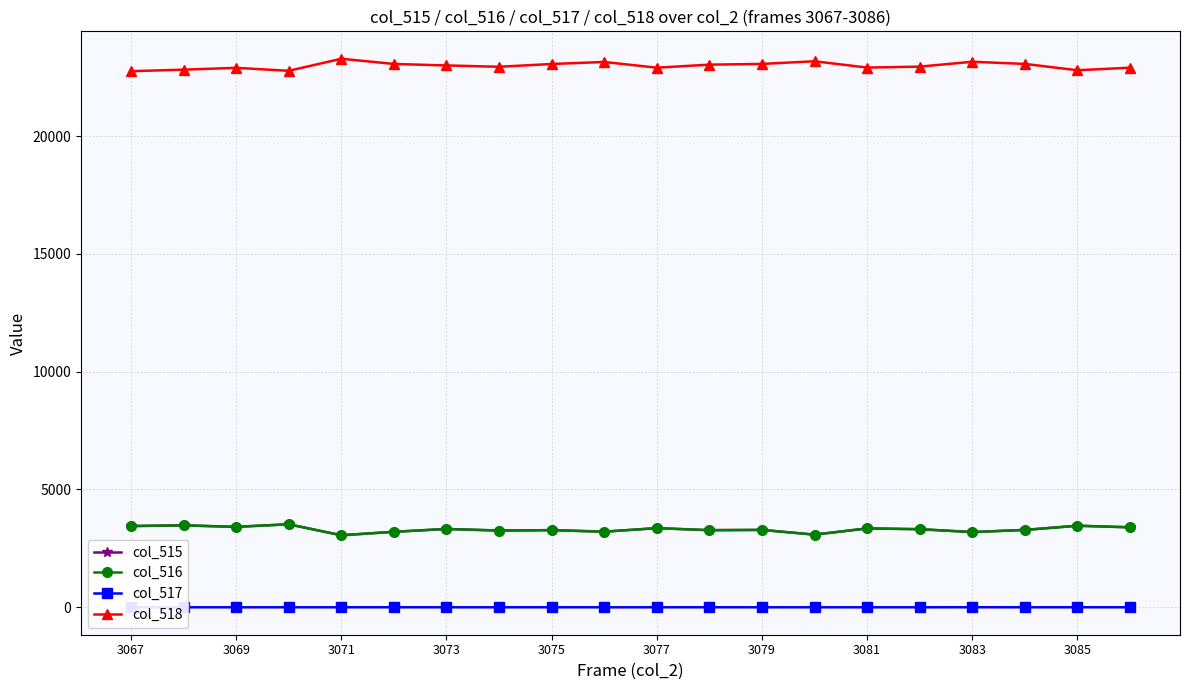

Is it true that col_516 equals 771 at 3075?

False